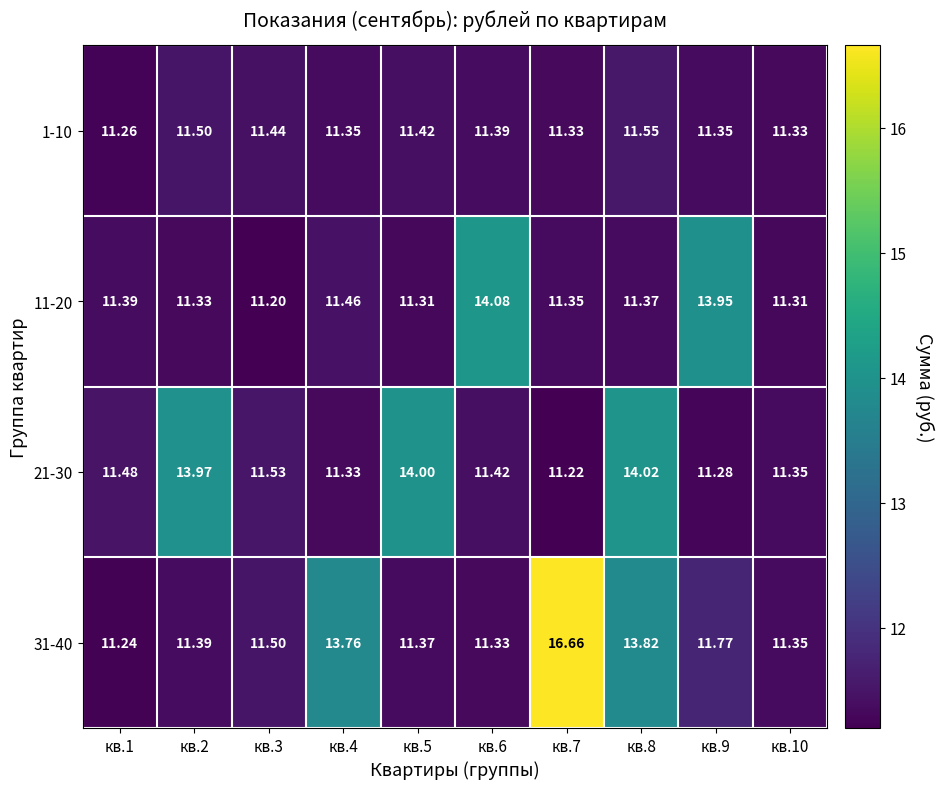

Is the value of 21-30 at кв.2 greater than the value of 1-10 at кв.9?

Yes